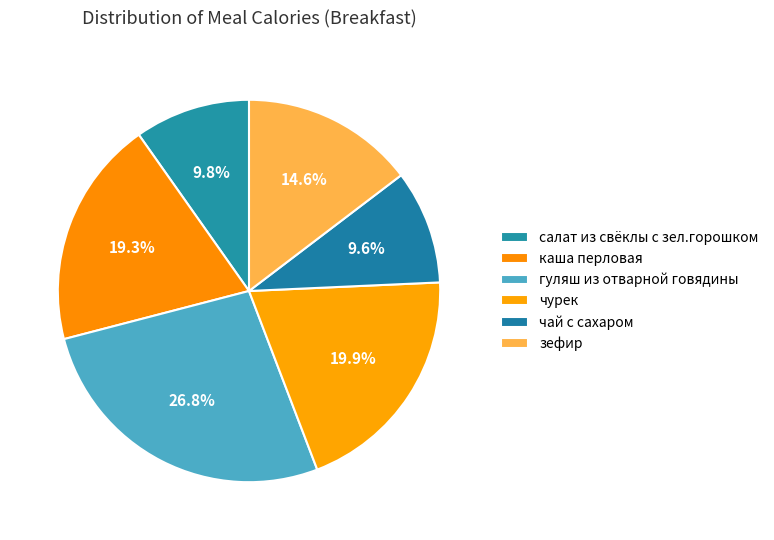

Combined, do салат из свёклы с зел.горошком and чурек account for over 50%?

No